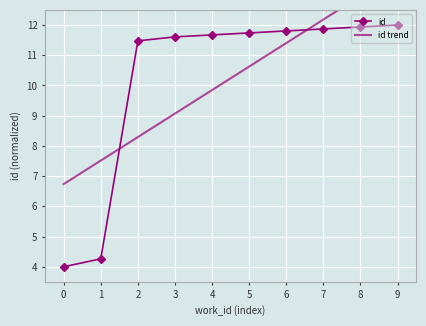

True or false: id has a value of 16.3 at 3.

False